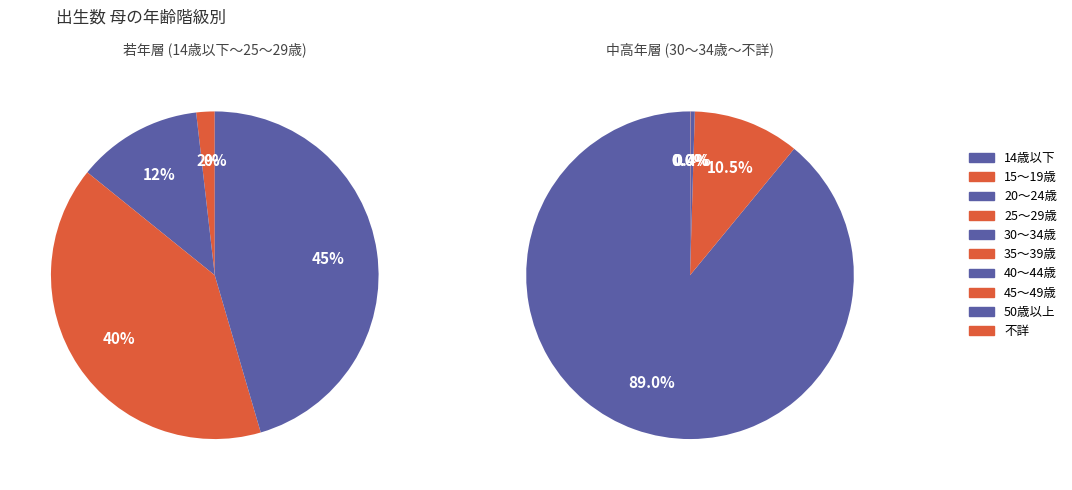

Is it true that 45～49歳 is 1% of the pie?

False